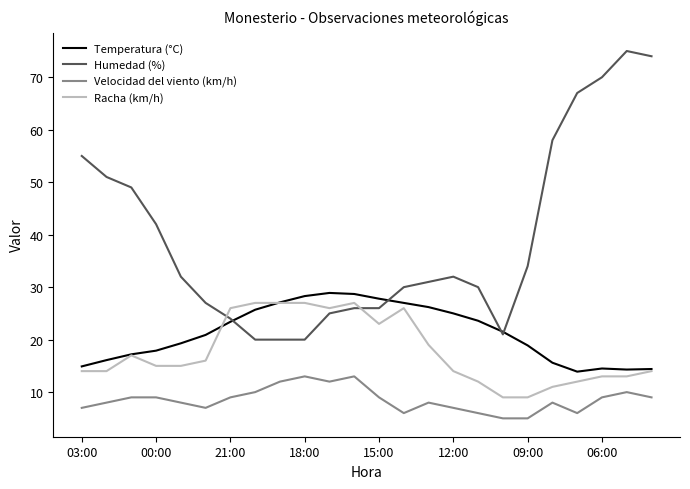

Which series ends up on top after the final intersection of Humedad (%) and Racha (km/h)?

Humedad (%)